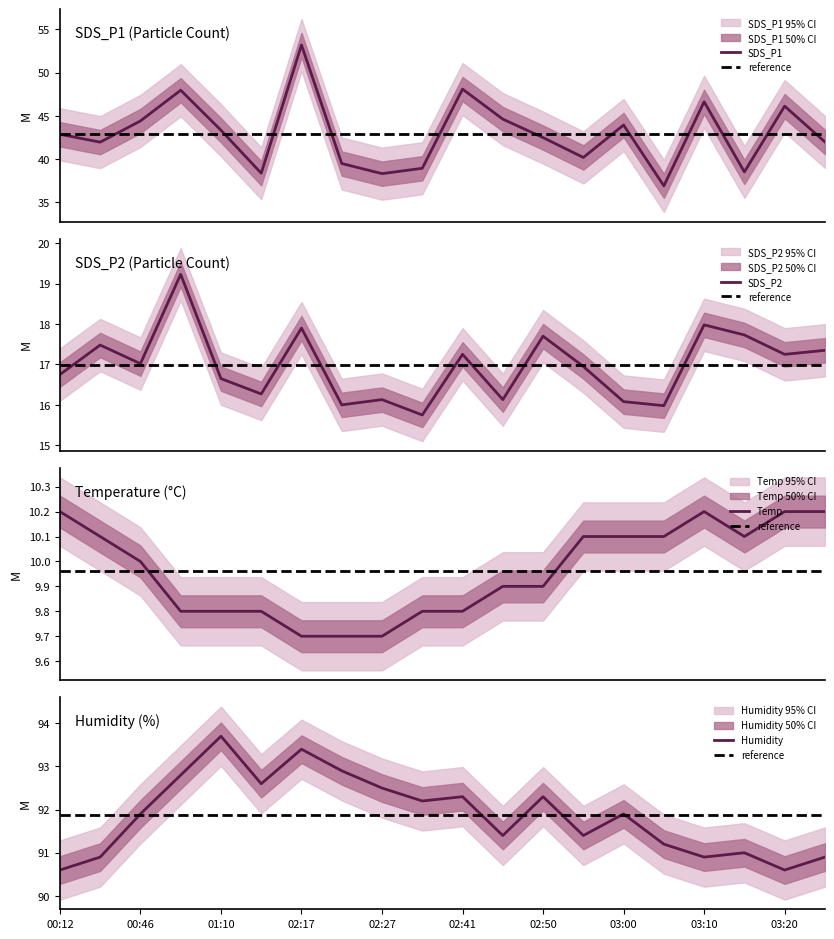

Reading left to right, extract all data points from this chart.

SDS_P1: 42.9	42.0	44.4	48.0	43.4	38.4	53.2	39.5	38.3	39.0	48.1	44.6	42.5	40.2	44.0	36.9	46.6	38.5	46.1	42.0
SDS_P2: 16.8	17.5	17.0	19.2	16.6	16.3	17.9	16.0	16.1	15.8	17.2	16.1	17.7	16.9	16.1	16.0	18.0	17.7	17.2	17.4
Temp: 10.2	10.1	10.0	9.8	9.8	9.8	9.7	9.7	9.7	9.8	9.8	9.9	9.9	10.1	10.1	10.1	10.2	10.1	10.2	10.2
Humidity: 90.6	90.9	91.9	92.8	93.7	92.6	93.4	92.9	92.5	92.2	92.3	91.4	92.3	91.4	91.9	91.2	90.9	91.0	90.6	90.9